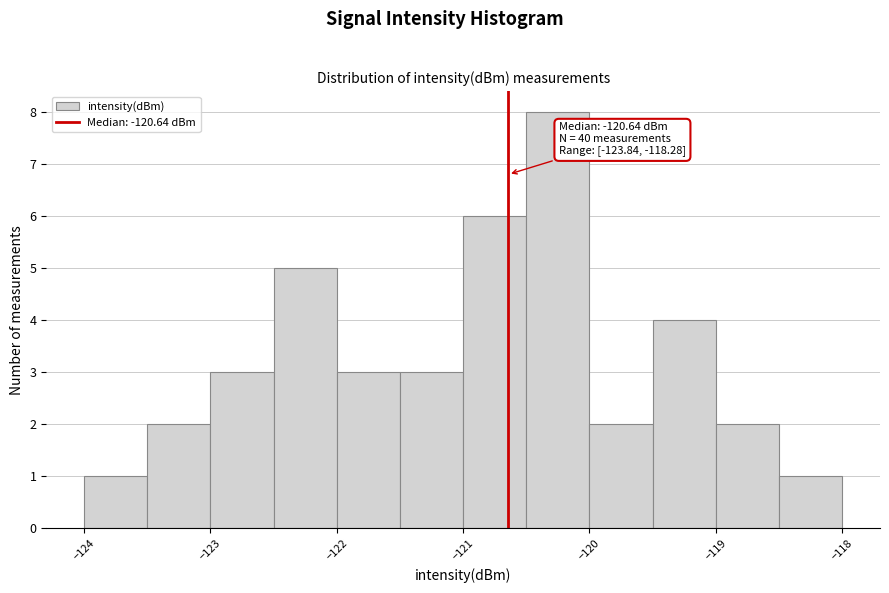

Over which range of the x-axis is the bar tallest?

-120.5 to -120.0